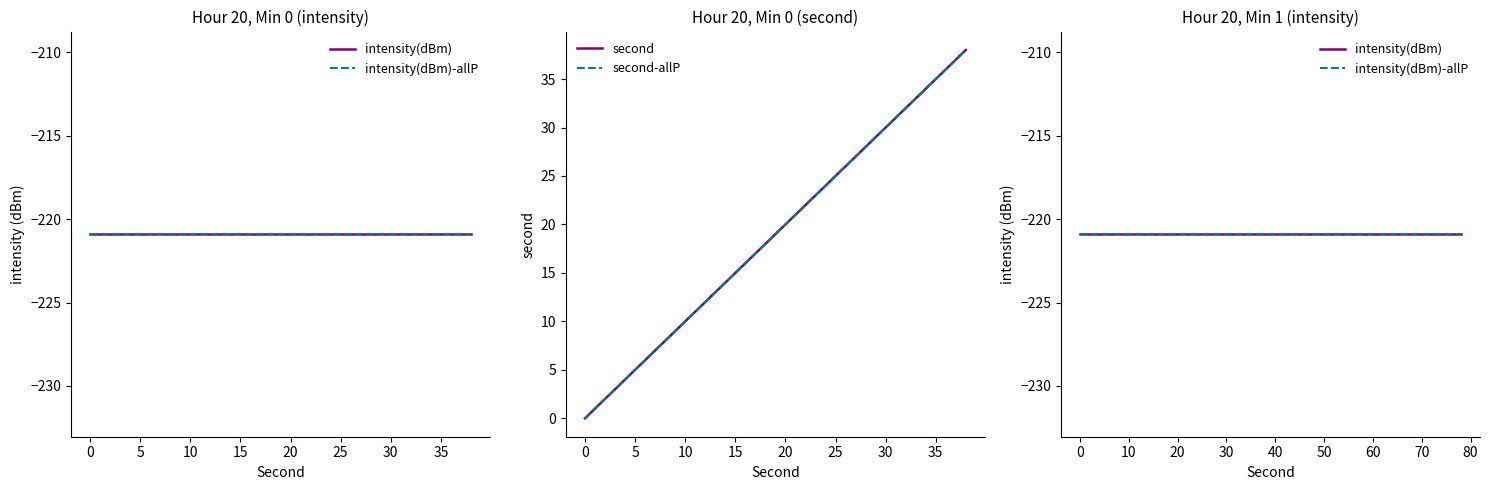

How many values in the second series are below 20?

10